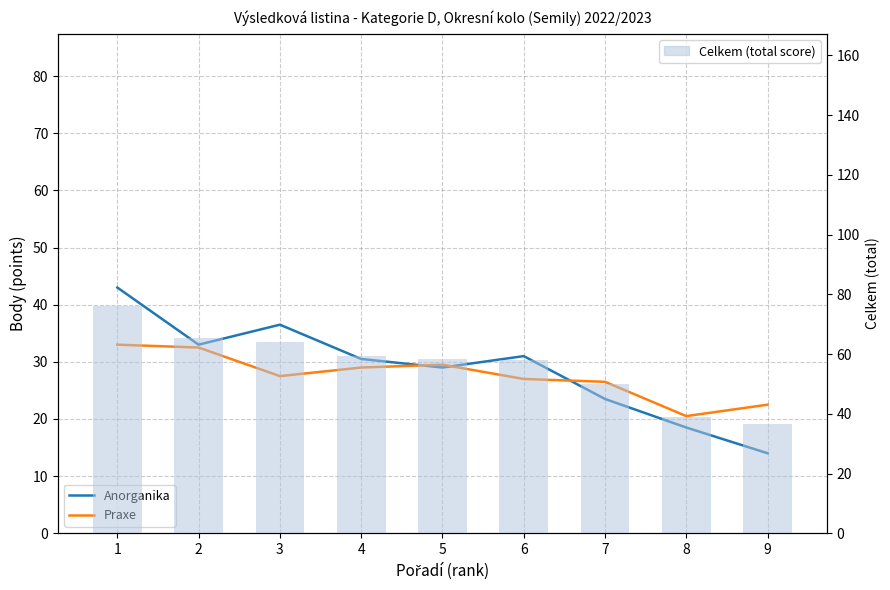

True or false: Celkem (total score) has a value of 65.5 at 2.

True